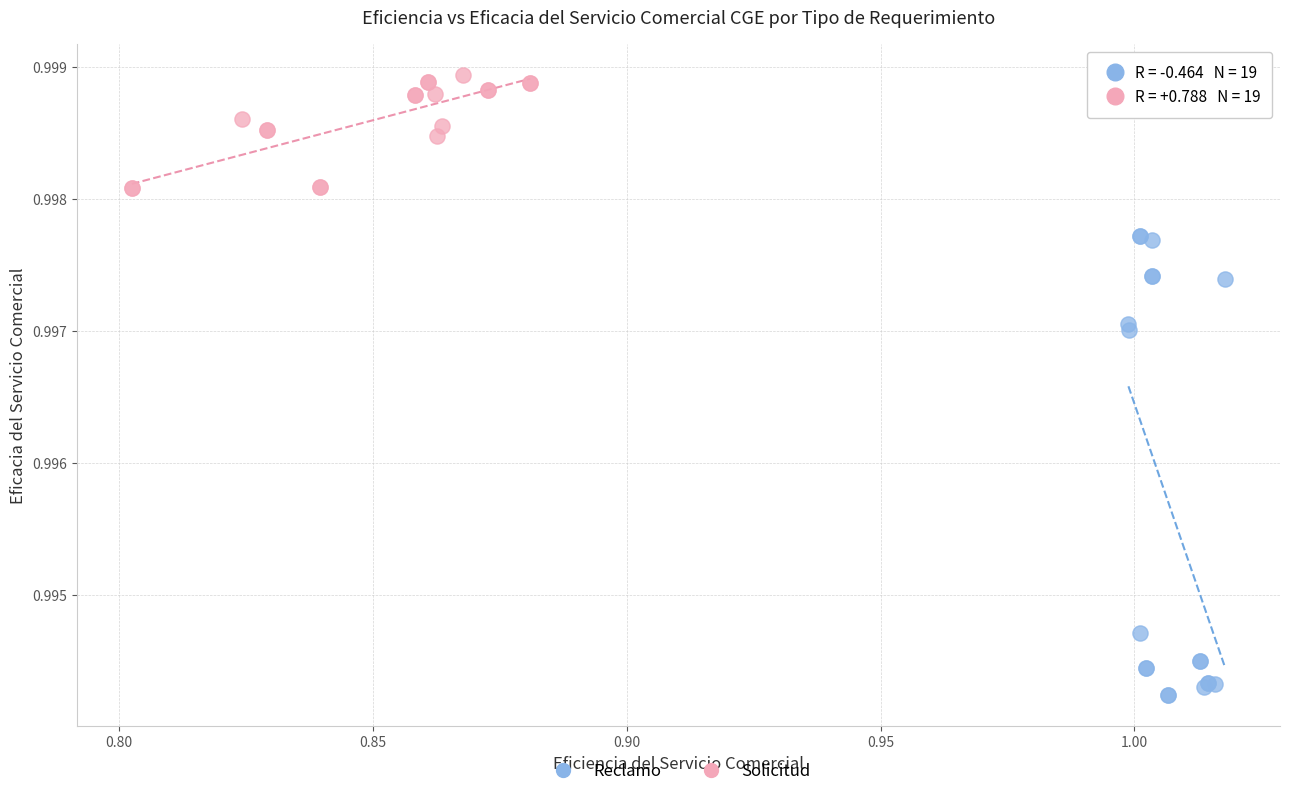

Which series contains the highest Y value?

Solicitud